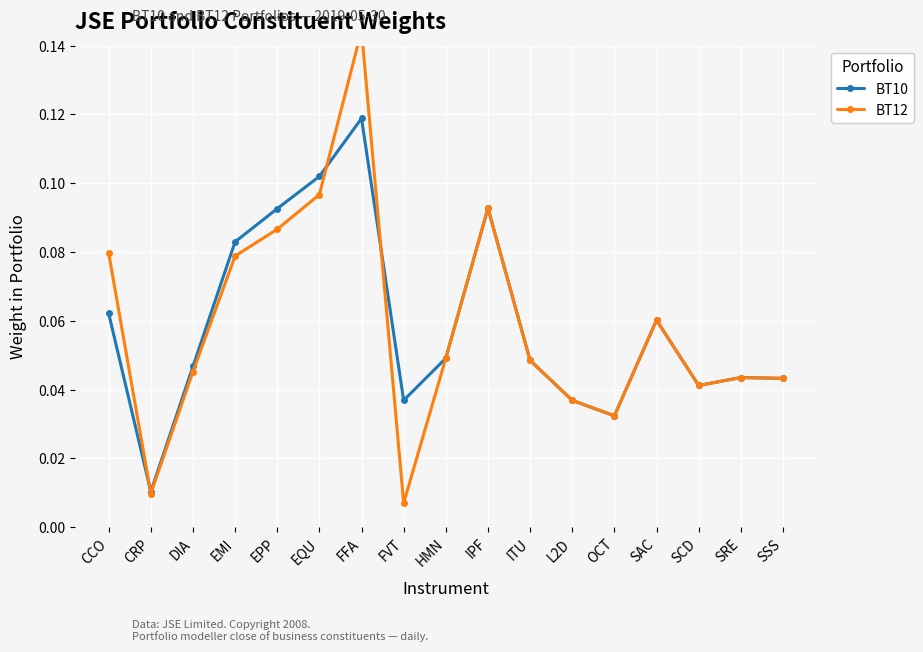

What is the difference between the second highest and second lowest values in the BT12 series?

0.1